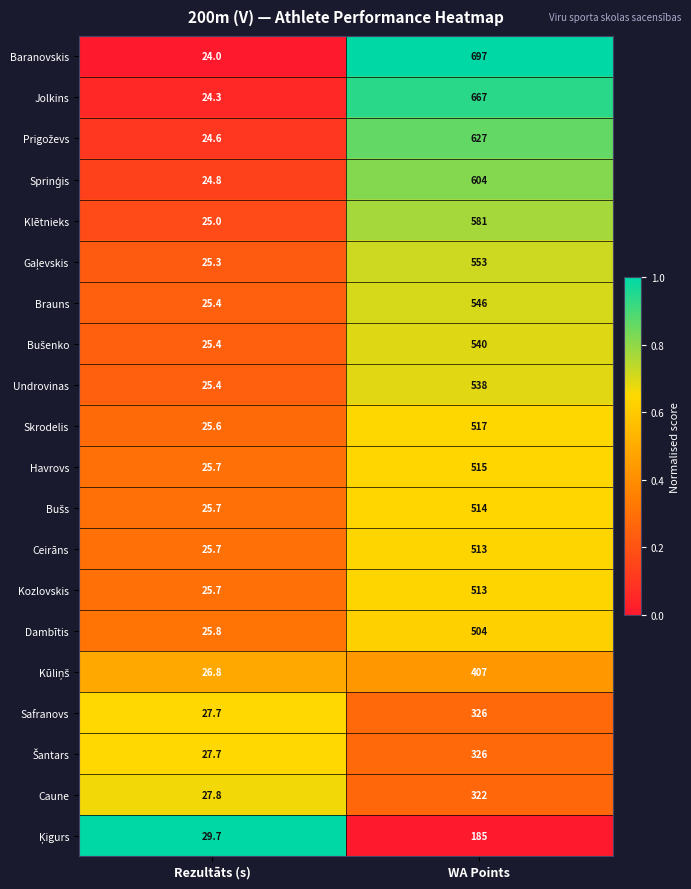

What is the average value of the Undrovinas series?

281.7